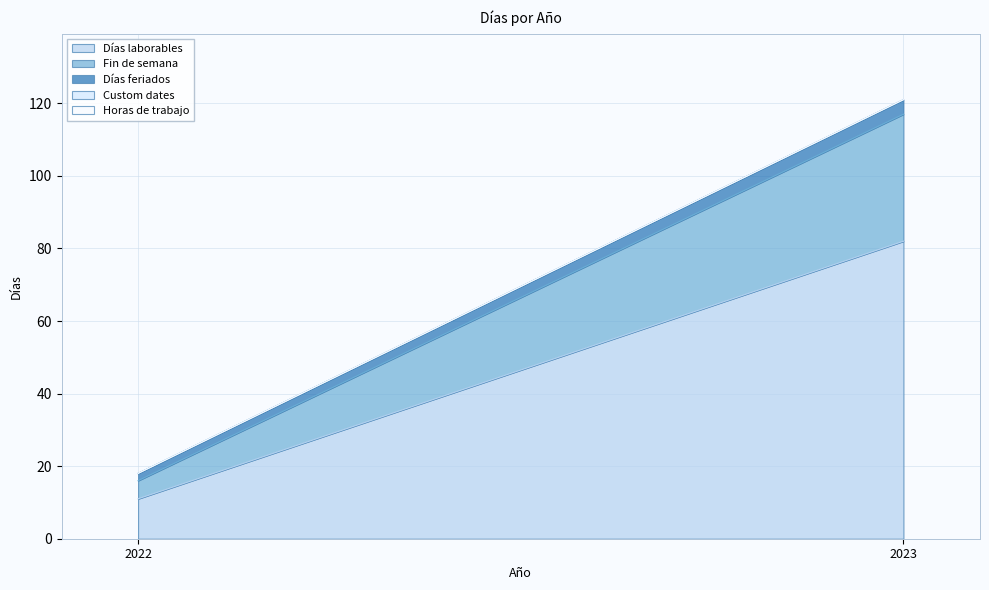

What are all the series names shown in the legend?

Días laborables, Fin de semana, Días feriados, Custom dates, Horas de trabajo